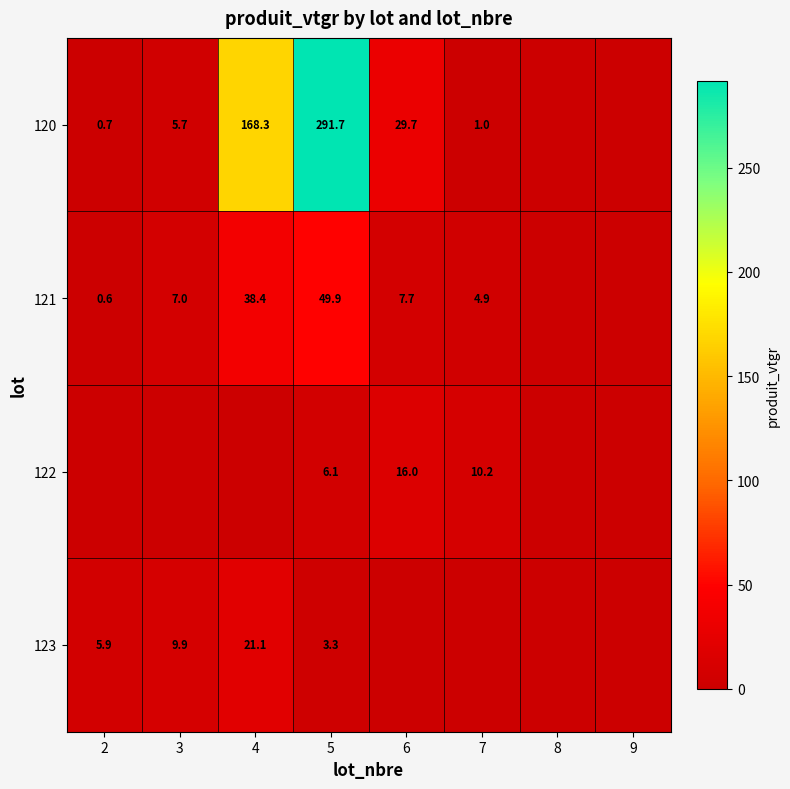

What is the total value across all series at 5?

351.0